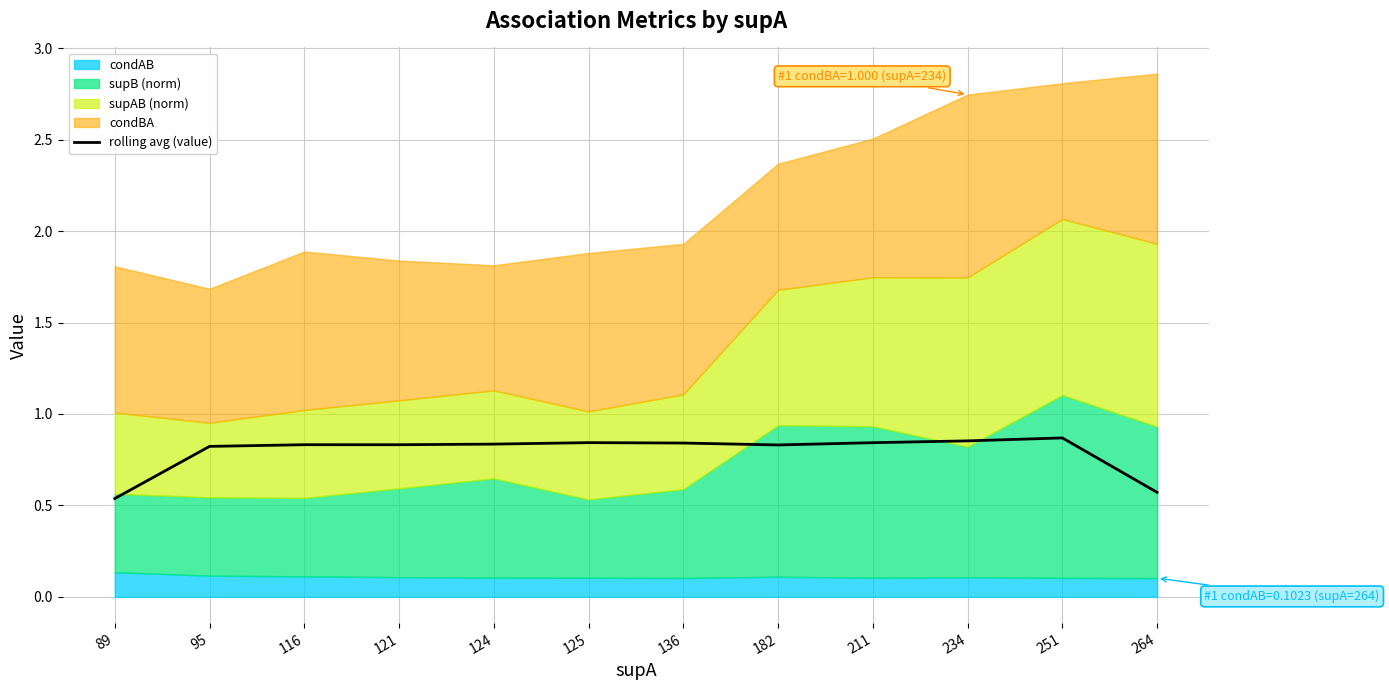

The rolling avg (value) series shows 1.3 at 95. True or false?

False